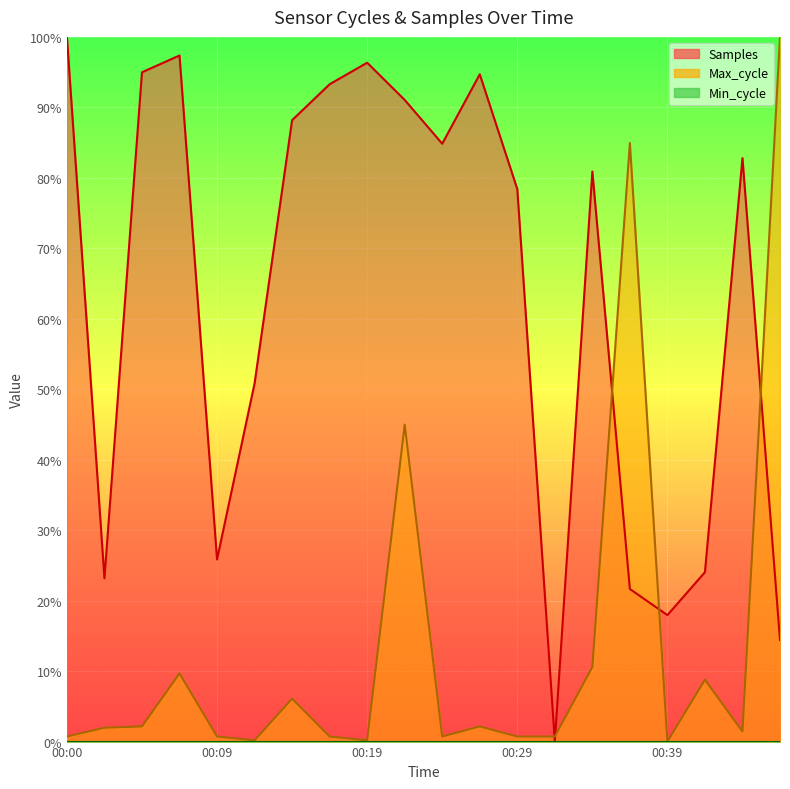

True or false: Max_cycle has more than 0 points higher than both neighbors.

True